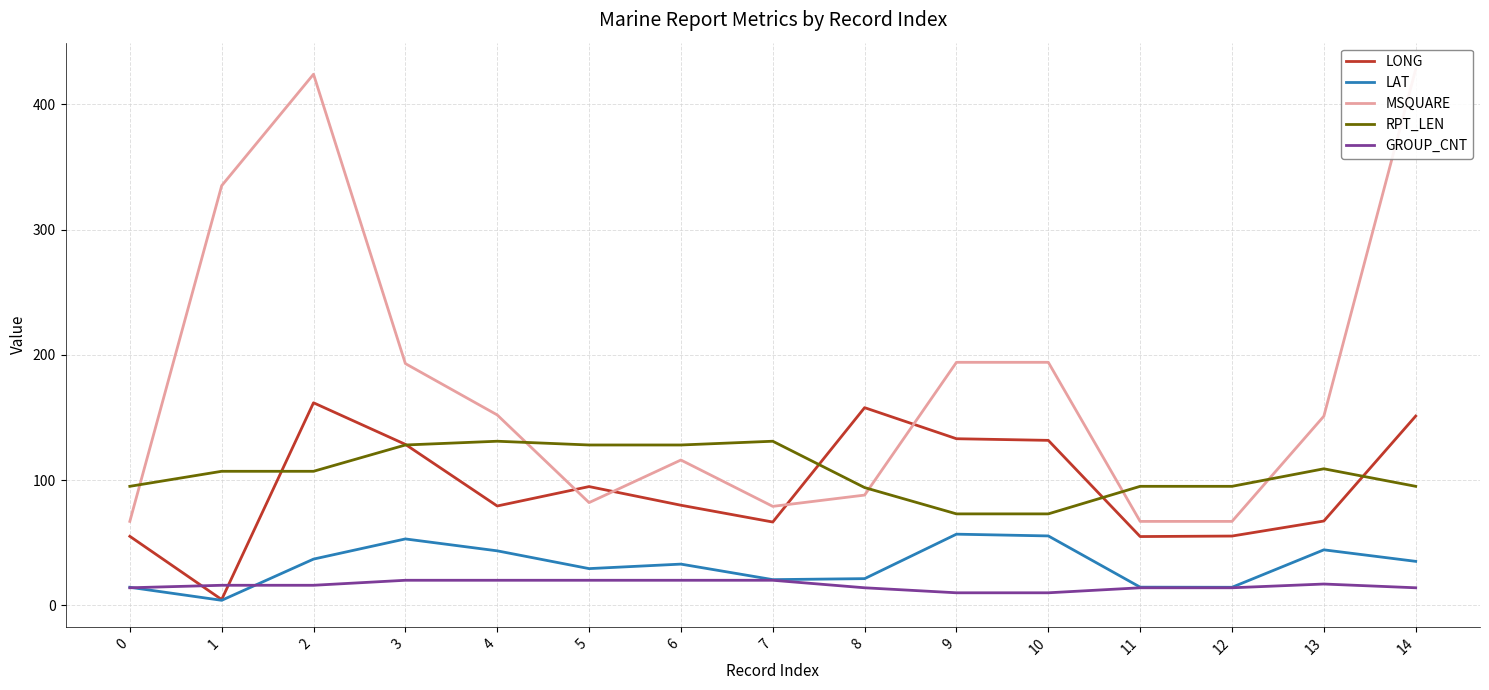

What is the difference between the LAT values at 8 and 0?

6.9